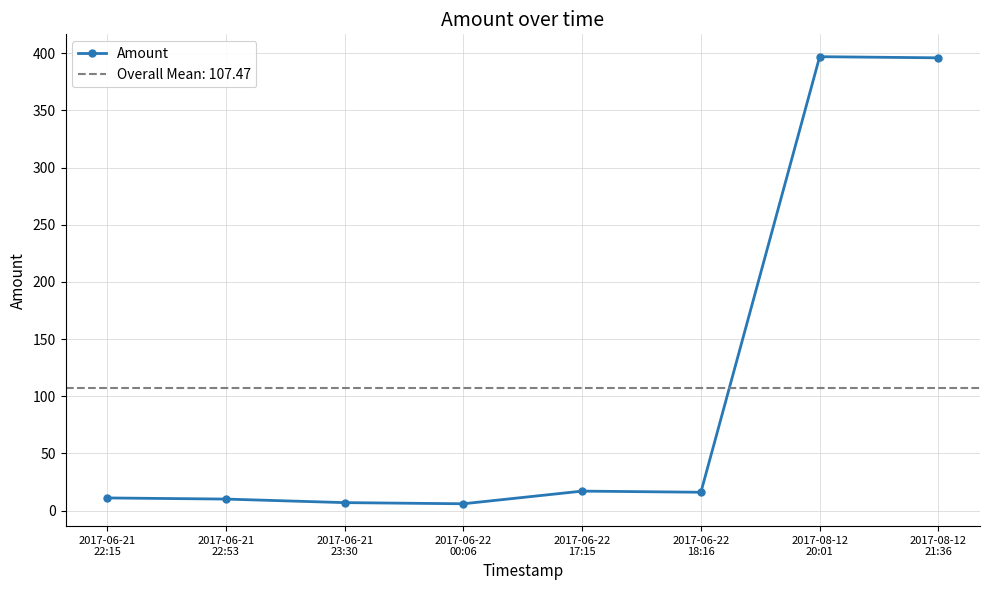

At which category does the chart reach its minimum across all series?

2017-06-22
00:06